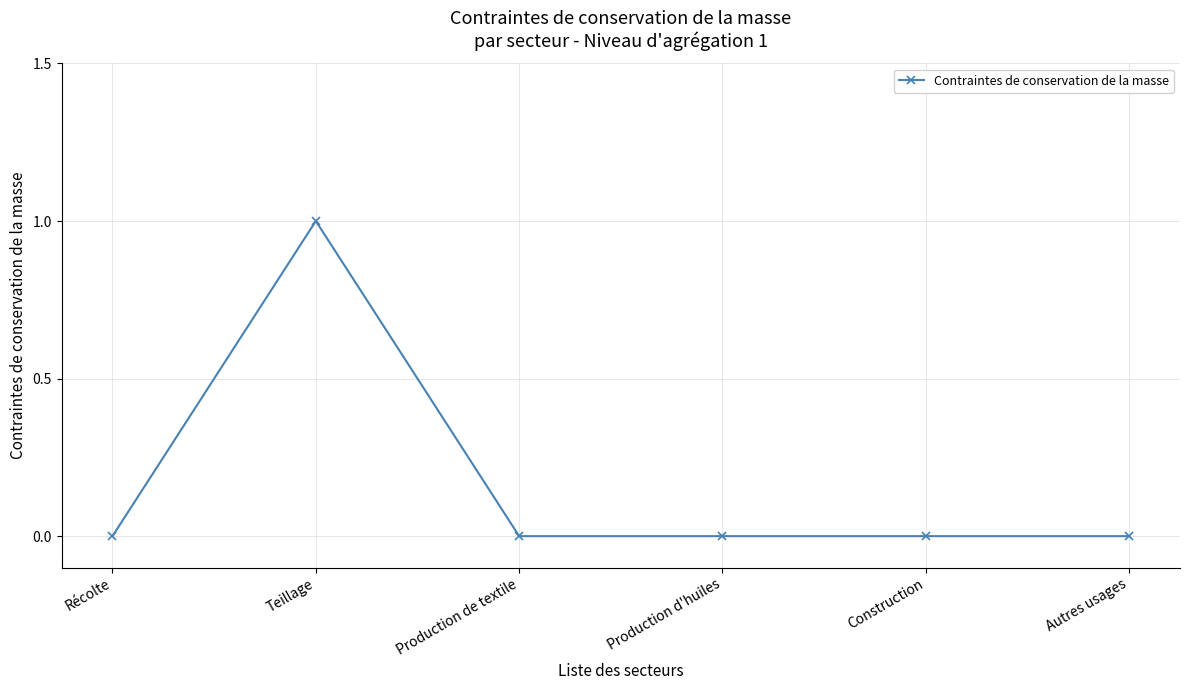

The chart shows a value of 0 at Récolte. True or false?

True